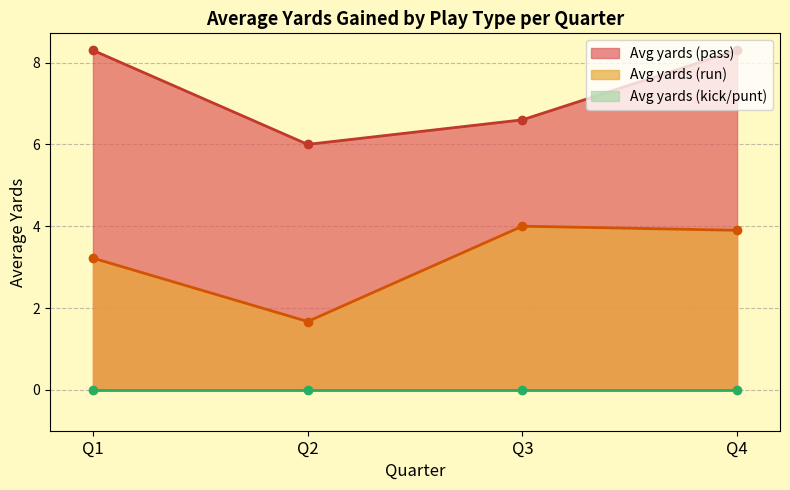

Which series has the widest spread of values?

Avg yards (run)